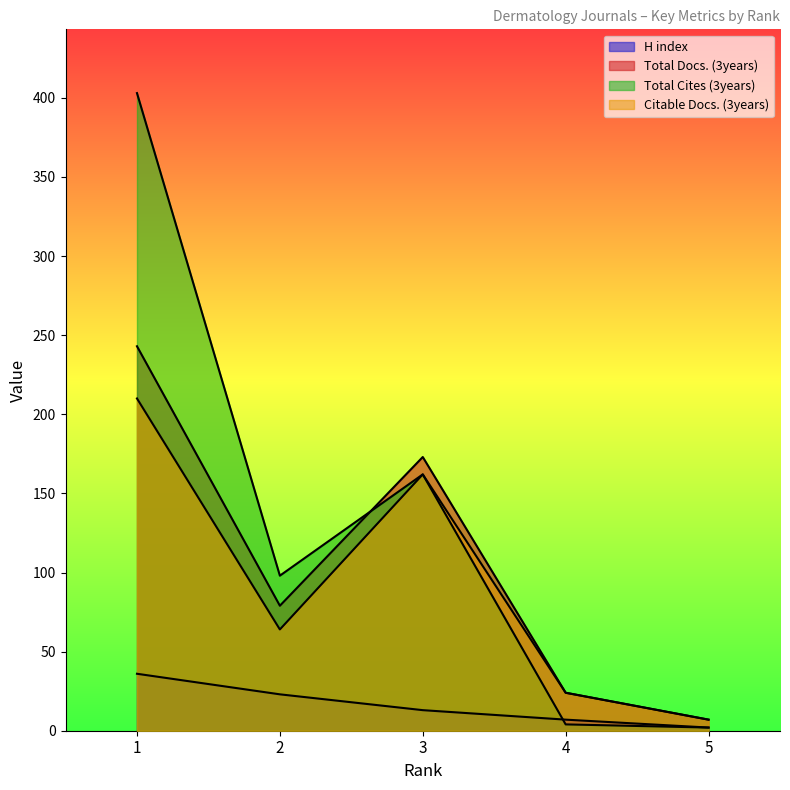

What is the total value across all series at 2?

264